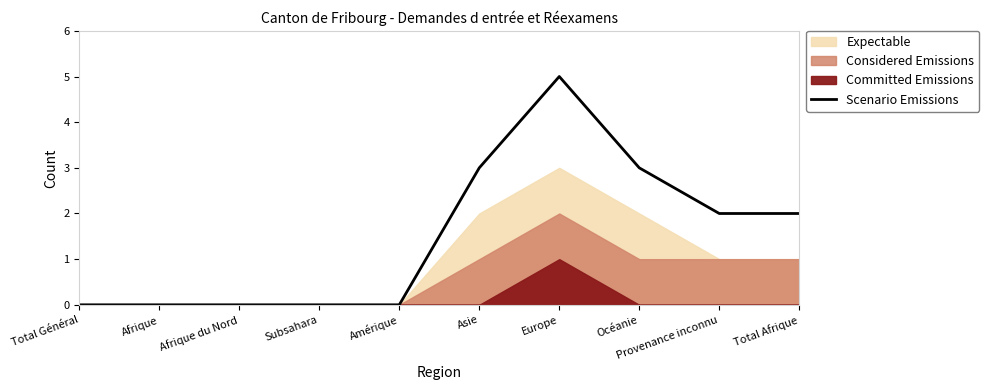

Rank the categories by value from highest to lowest.

Europe, Asie, Océanie, Provenance inconnu, Total Afrique, Total Général, Afrique, Afrique du Nord, Subsahara, Amérique